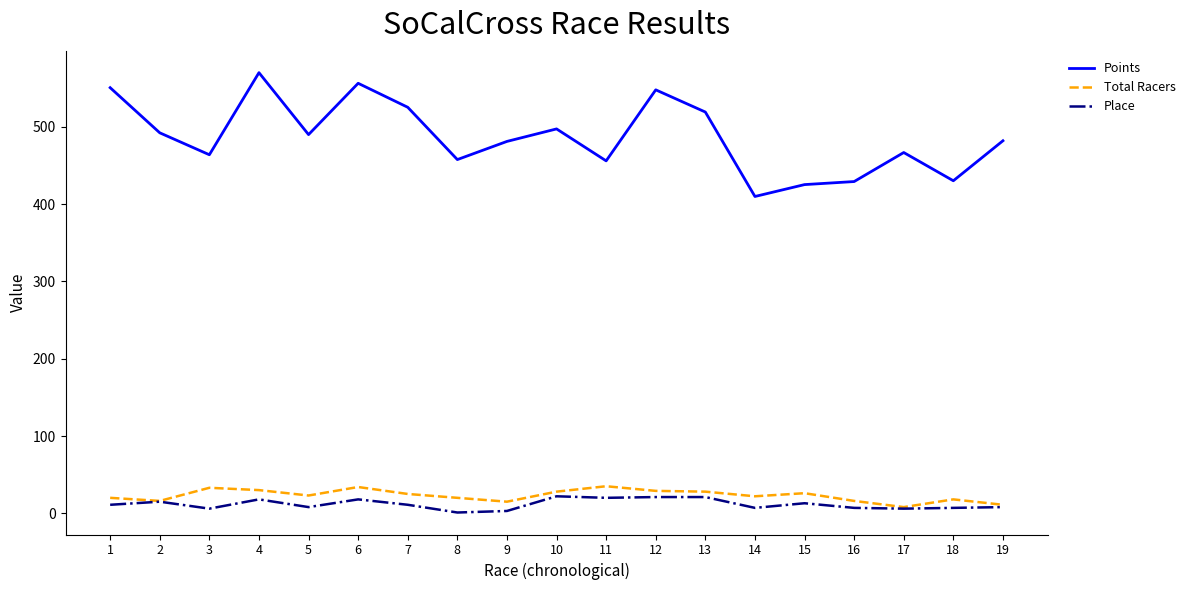

Which series changed the most between 5 and 12?

Points